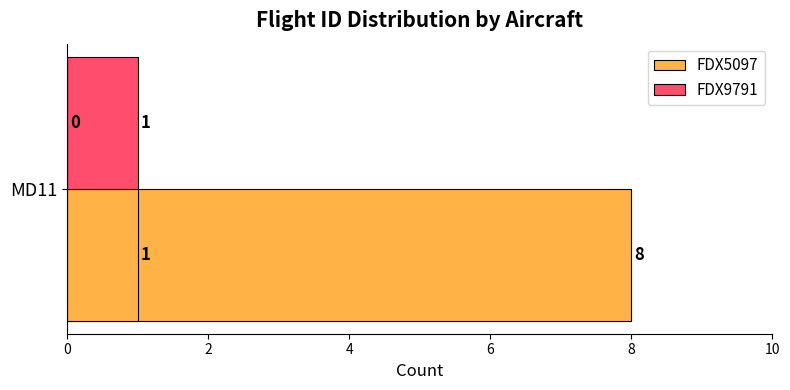

At 2, list the series in order from smallest to largest.

FDX9791, FDX5097